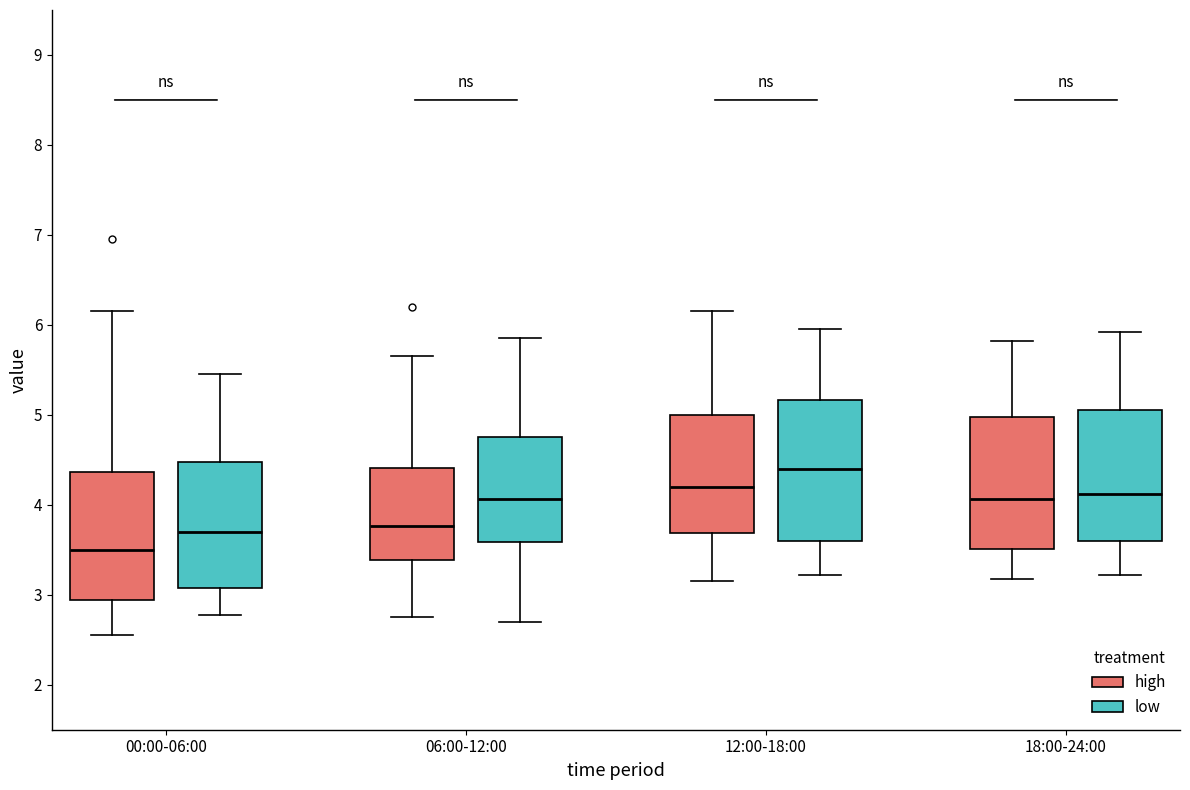

Which box's median line is the lowest?

00:00-06:00 (high)